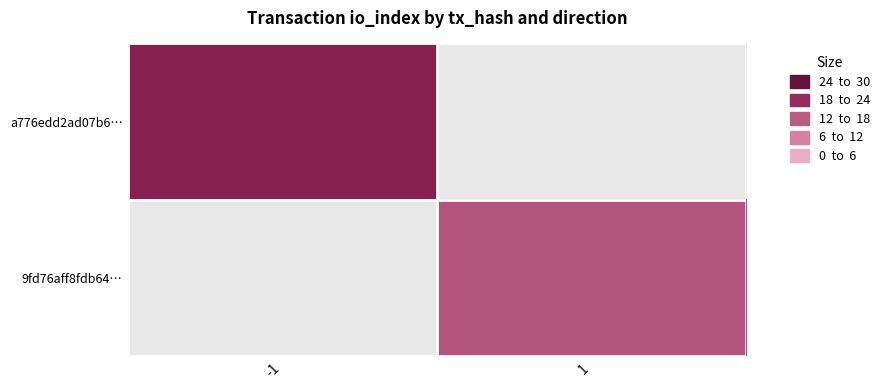

How many data points does each series have?

2